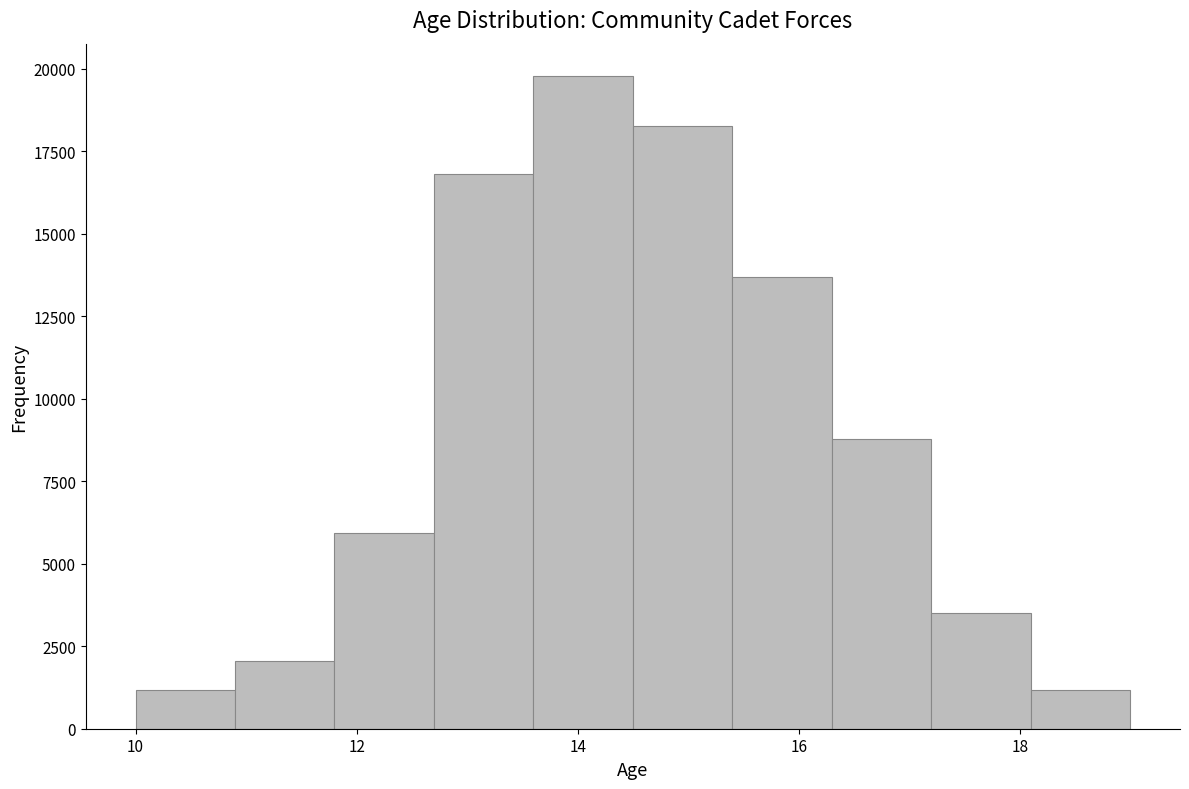

Which range on the x-axis has the tallest bar?

13.6 to 14.5